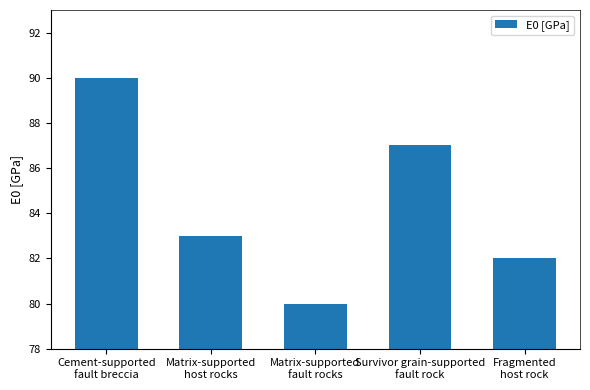

How many data points does each series have?

5